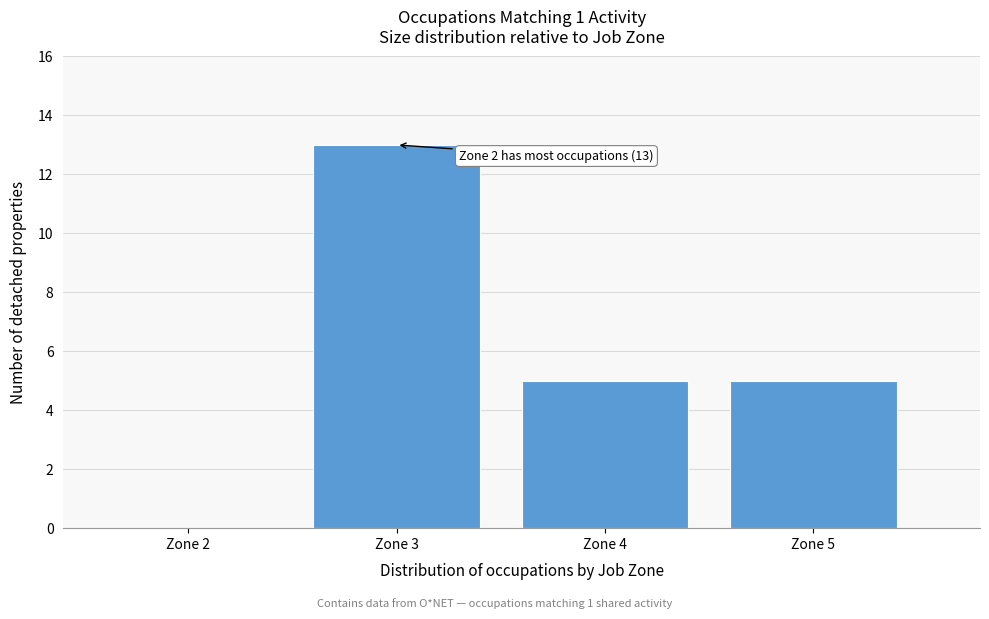

At which category does the chart reach its peak across all series?

Zone 3